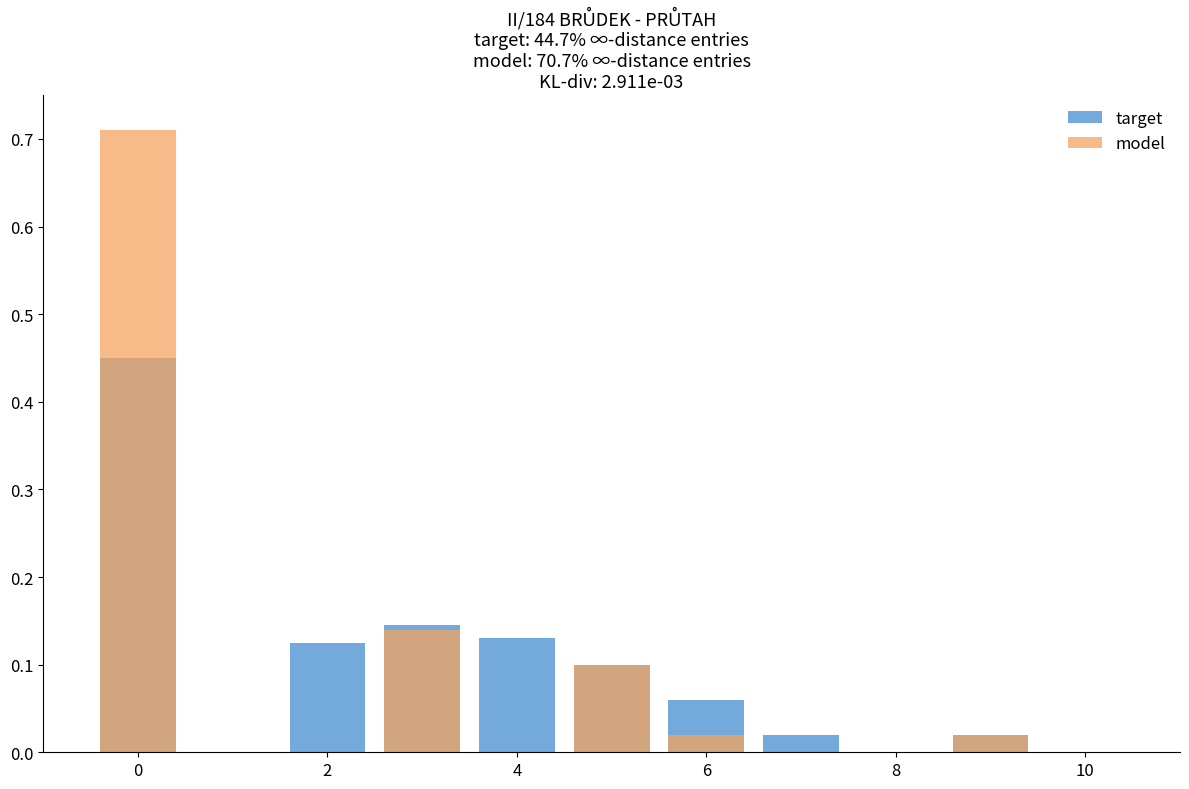

True or false: model has a value of 0.3 at 7.

False